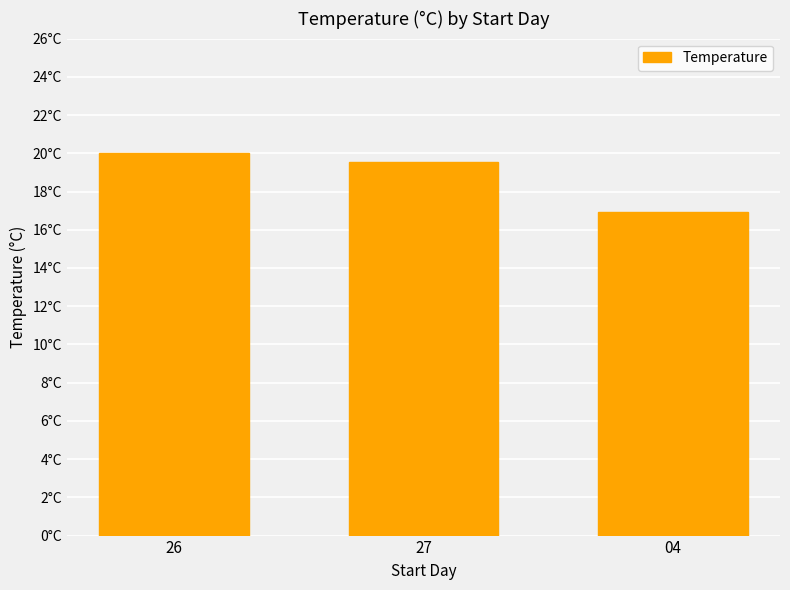

Reading right to left, what are all the values shown in this chart?

04=16.9	27=19.5	26=20.0